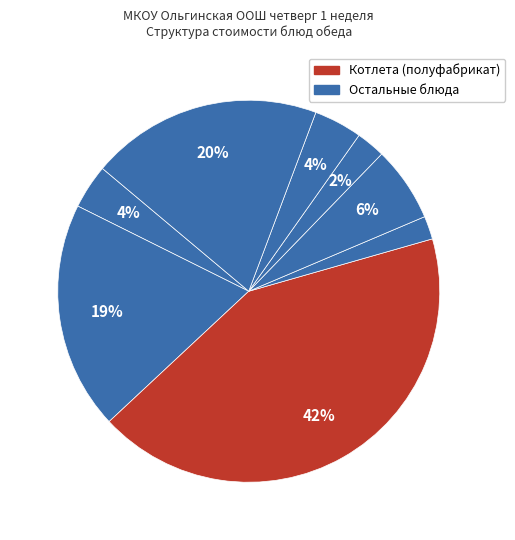

Which slice is the largest?

котлета (полуфабрикат)